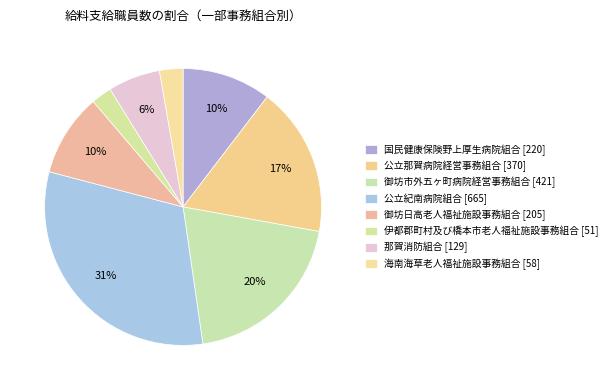

What is the largest slice in the pie chart?

公立紀南病院組合 [665]